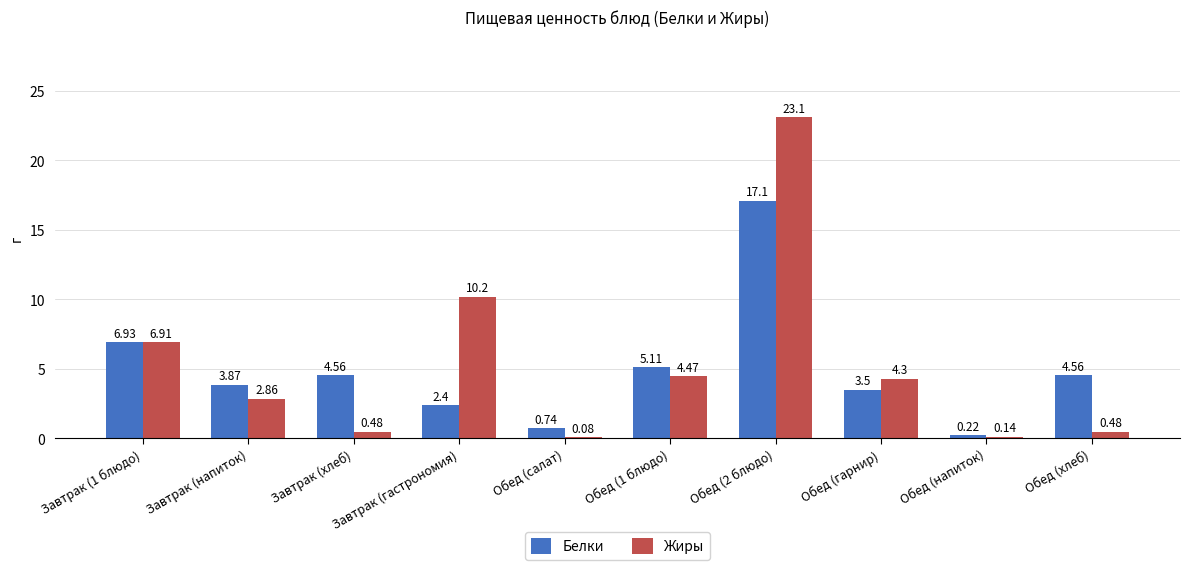

How many data points in Белки are above 4?

5